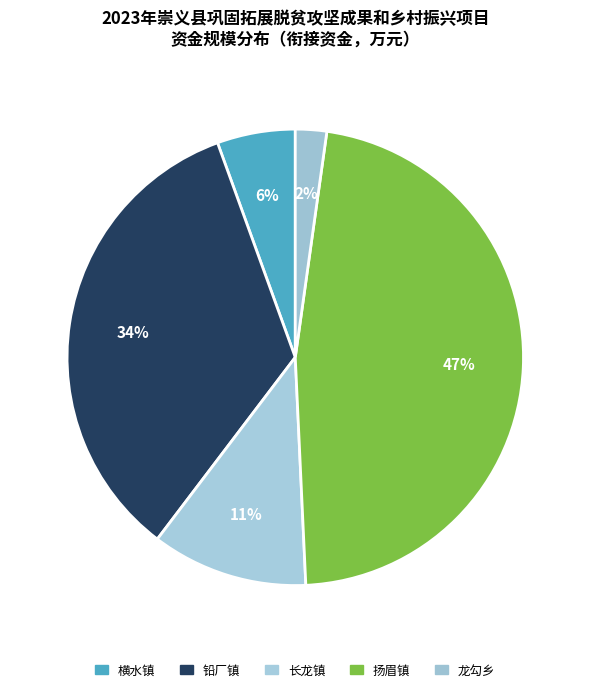

How many slices are in this pie chart?

5